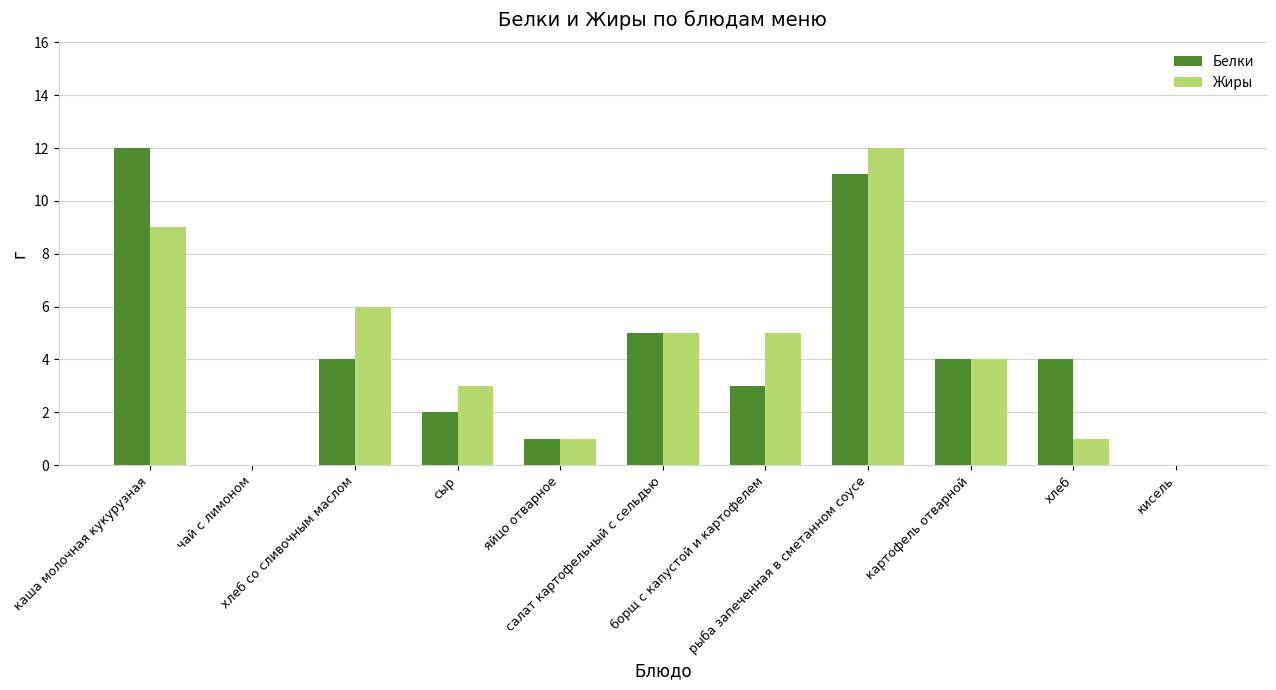

What is the highest value of the Белки series?

12